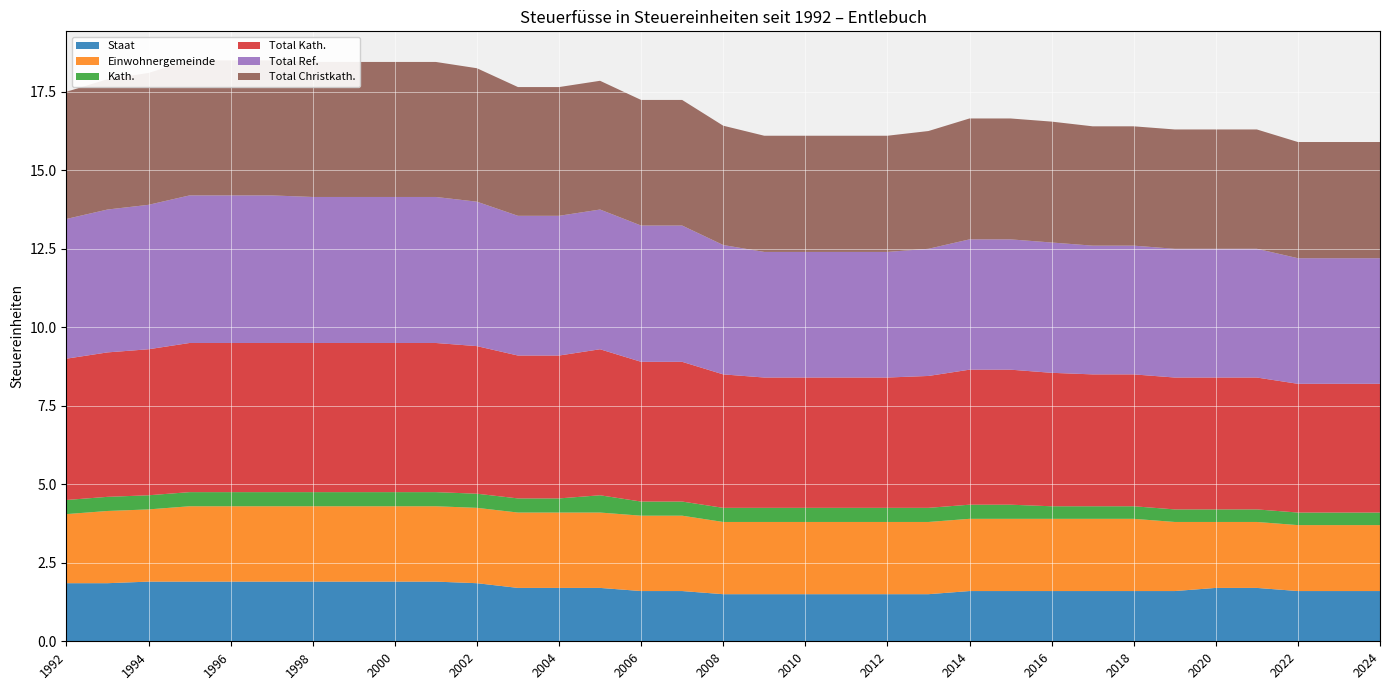

Reading left to right, what are all the values shown in this chart?

Staat: 1.9	1.9	1.9	1.9	1.9	1.9	1.9	1.9	1.9	1.9	1.9	1.7	1.7	1.7	1.6	1.6	1.5	1.5	1.5	1.5	1.5	1.5	1.6	1.6	1.6	1.6	1.6	1.6	1.7	1.7	1.6	1.6	1.6
Einwohnergemeinde: 2.2	2.3	2.3	2.4	2.4	2.4	2.4	2.4	2.4	2.4	2.4	2.4	2.4	2.4	2.4	2.4	2.3	2.3	2.3	2.3	2.3	2.3	2.3	2.3	2.3	2.3	2.3	2.2	2.1	2.1	2.1	2.1	2.1
Kath.: 0.5	0.5	0.5	0.5	0.5	0.5	0.5	0.5	0.5	0.5	0.5	0.5	0.5	0.6	0.5	0.5	0.5	0.5	0.5	0.5	0.5	0.5	0.5	0.5	0.4	0.4	0.4	0.4	0.4	0.4	0.4	0.4	0.4
Total Kath.: 4.5	4.6	4.7	4.8	4.8	4.8	4.8	4.8	4.8	4.8	4.7	4.5	4.5	4.7	4.5	4.5	4.2	4.2	4.2	4.2	4.2	4.2	4.3	4.3	4.2	4.2	4.2	4.2	4.2	4.2	4.1	4.1	4.1
Total Ref.: 4.5	4.5	4.6	4.7	4.7	4.7	4.7	4.7	4.7	4.7	4.6	4.5	4.5	4.5	4.3	4.3	4.1	4.0	4.0	4.0	4.0	4.0	4.2	4.2	4.2	4.1	4.1	4.1	4.1	4.1	4.0	4.0	4.0
Total Christkath.: 4.0	4.2	4.2	4.3	4.3	4.3	4.3	4.3	4.3	4.3	4.2	4.1	4.1	4.1	4.0	4.0	3.8	3.7	3.7	3.7	3.7	3.8	3.9	3.9	3.9	3.8	3.8	3.8	3.8	3.8	3.7	3.7	3.7